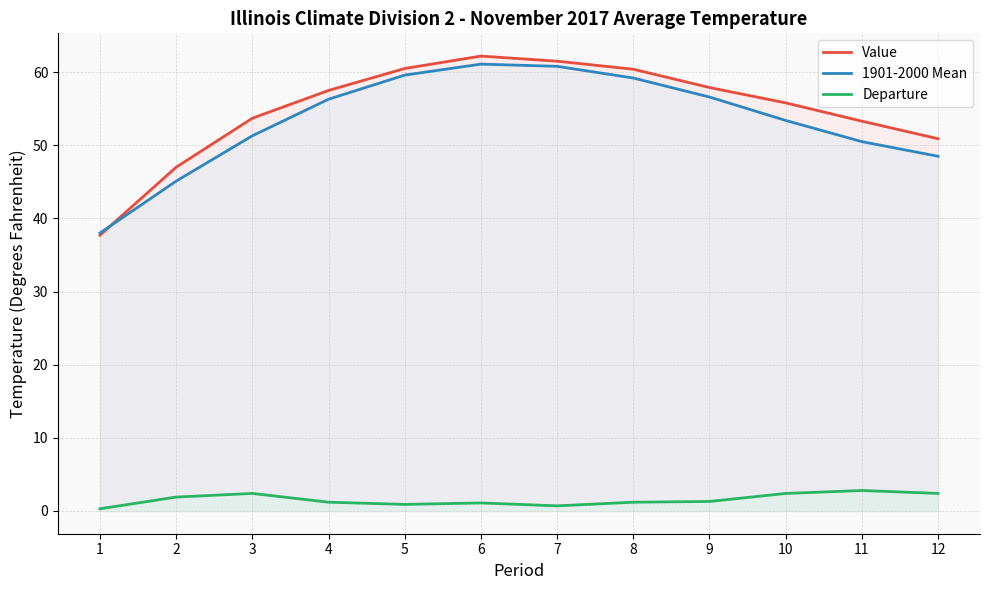

Does the chart have visible grid lines?

Yes